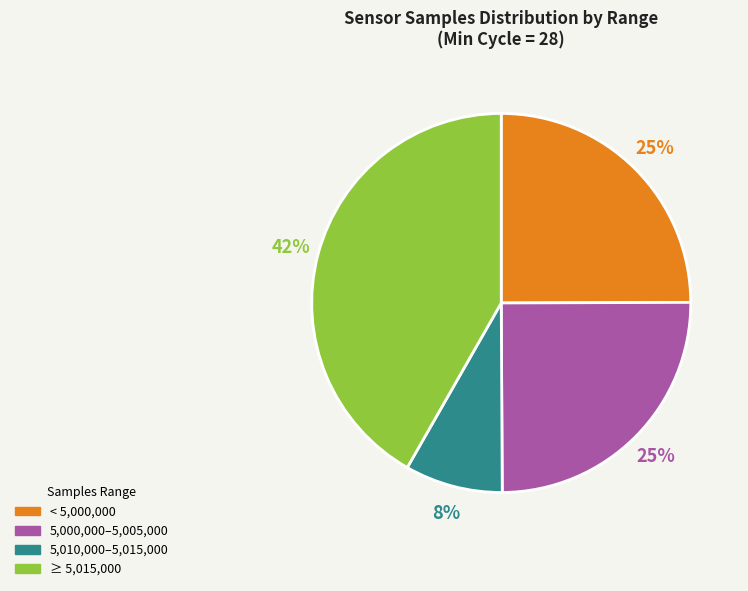

Which slice is the smallest?

5,010,000–5,015,000